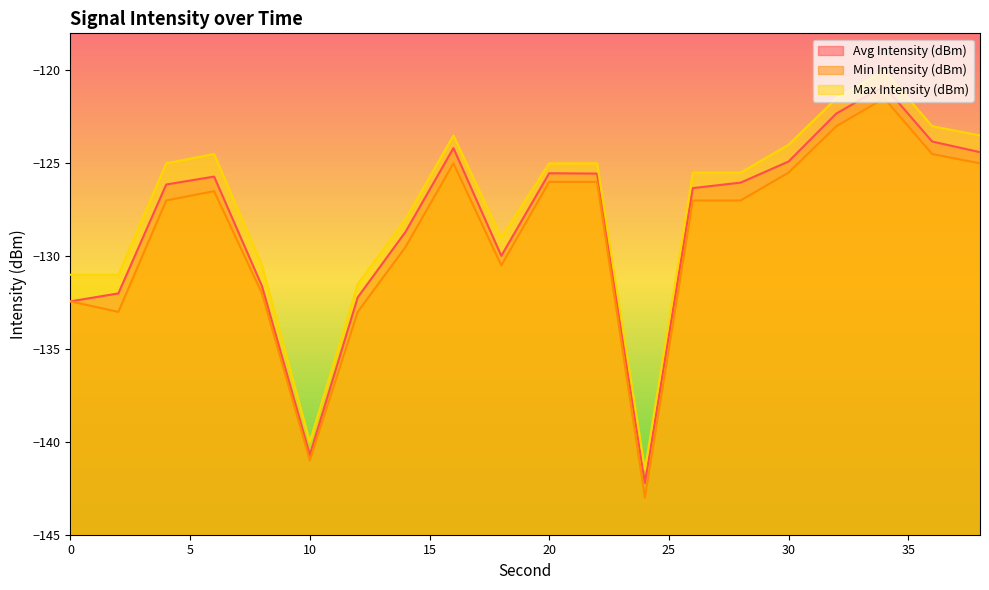

What is the minimum value for Min Intensity (dBm)?

-143.0